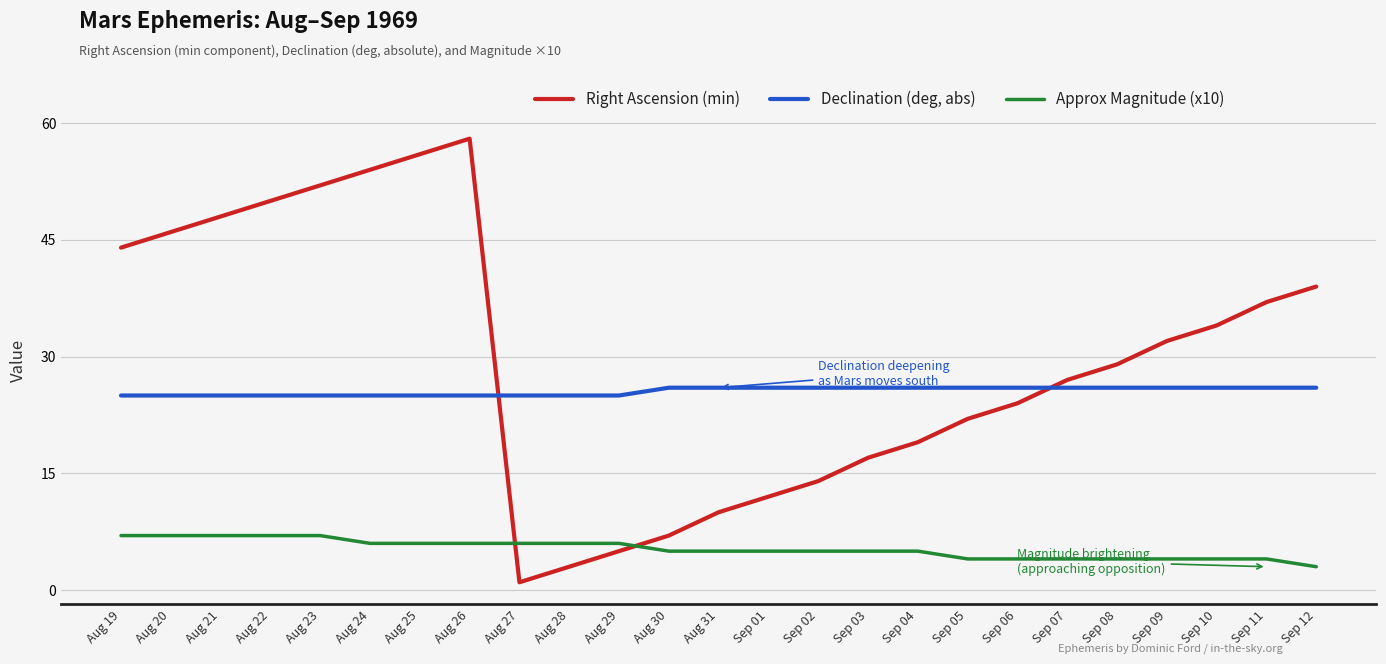

The value of Declination (deg, abs) at Sep 08 is 26. True or false?

True